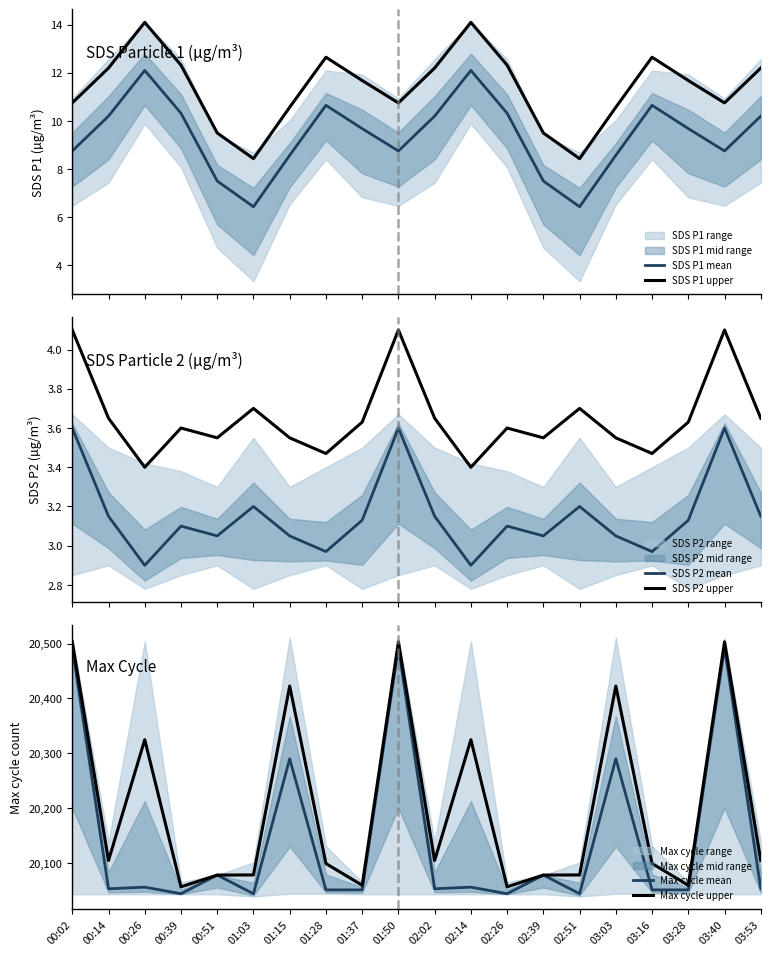

Where is Max cycle upper nearest to the value 20279?

00:26